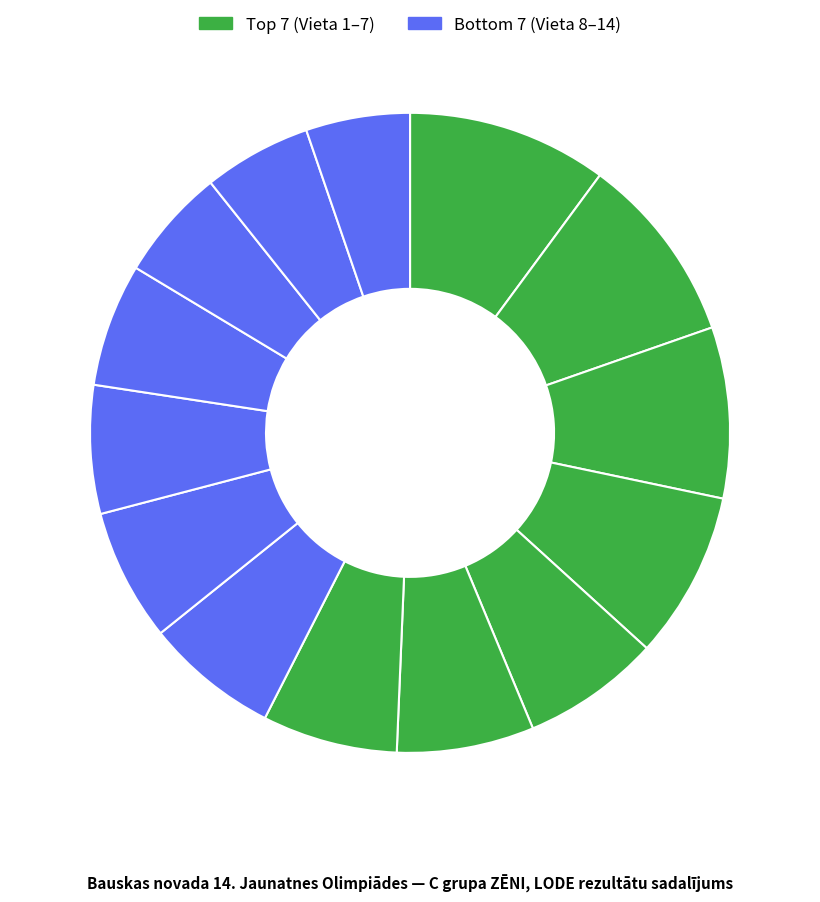

How many slices are in this pie chart?

14